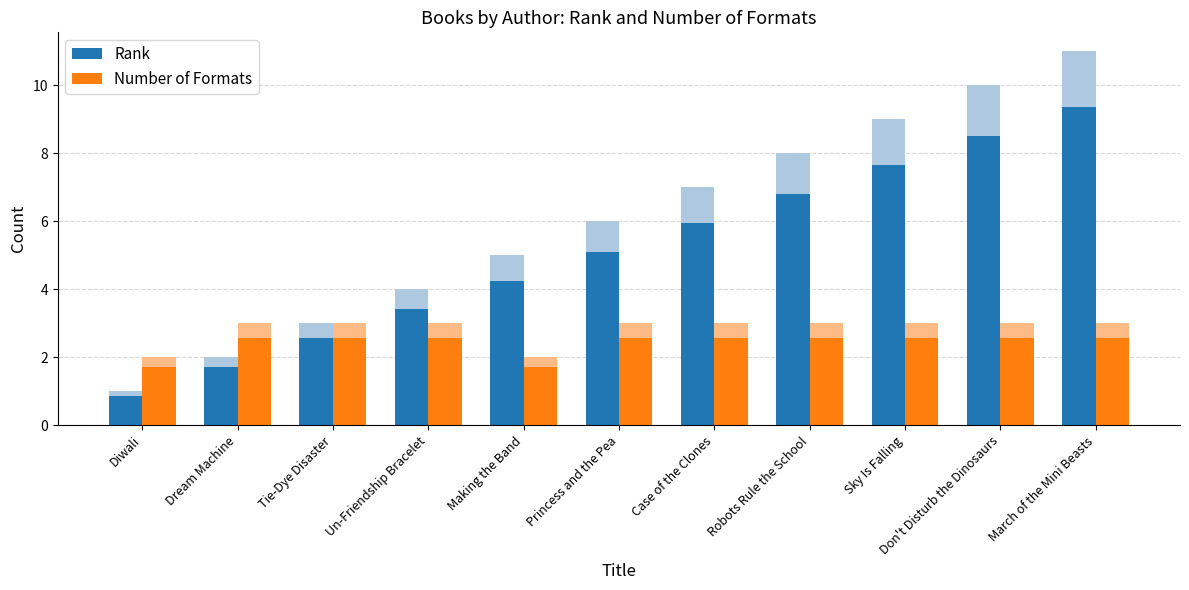

What is the sum of all Rank values?

56.1